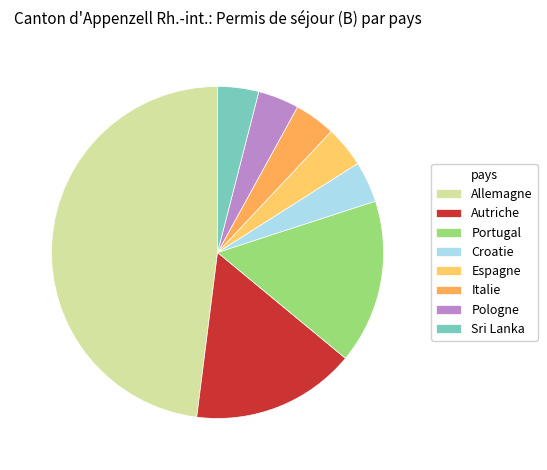

Is Allemagne the majority of the pie?

No